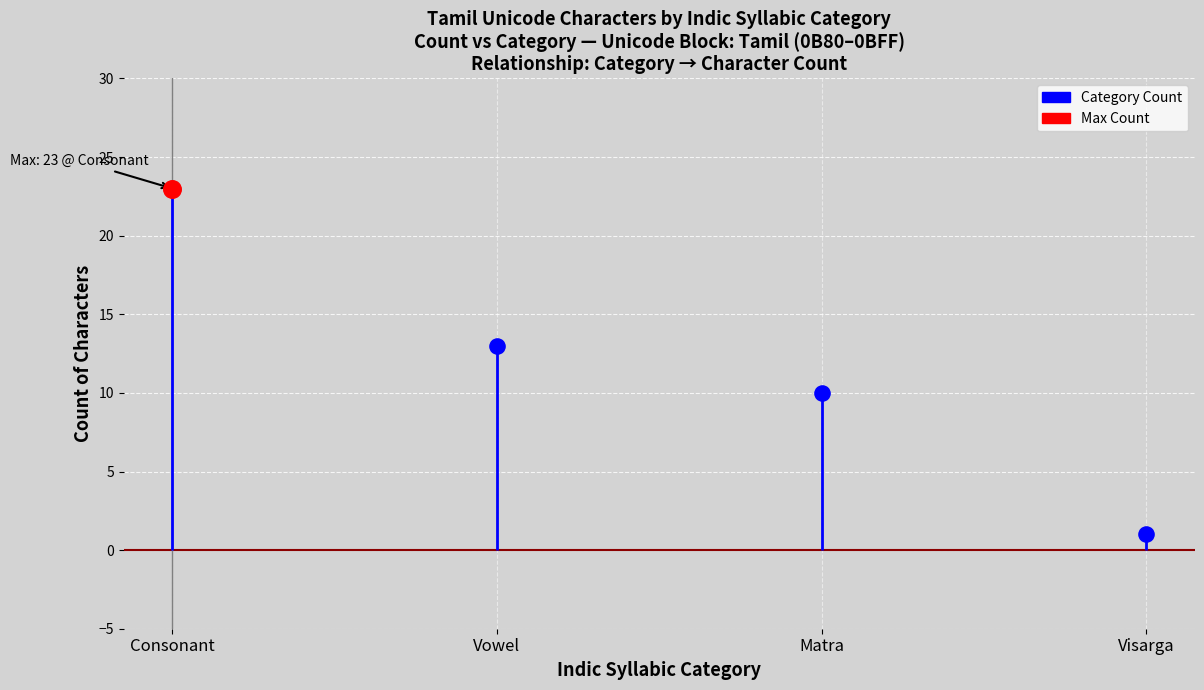

Which has a higher value, Other or Consonant?

Consonant